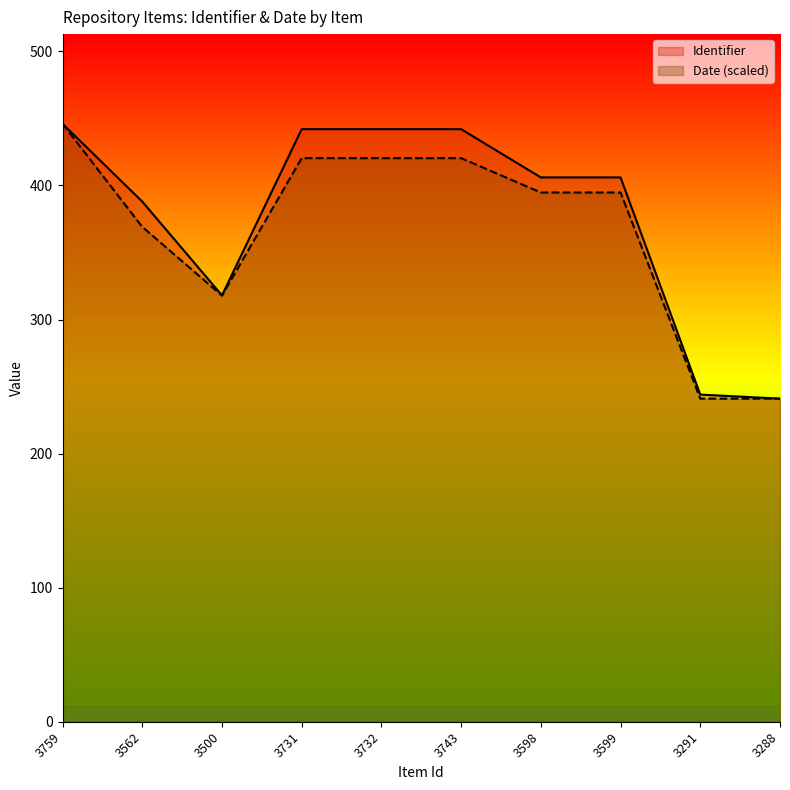

What is the minimum value shown in the chart?

241.0